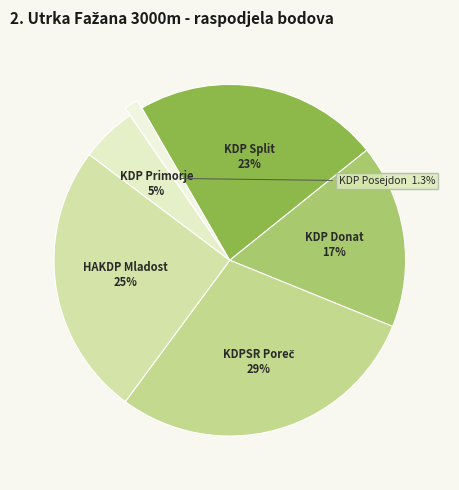

The KDP Posejdon slice represents 1% of the pie. True or false?

True